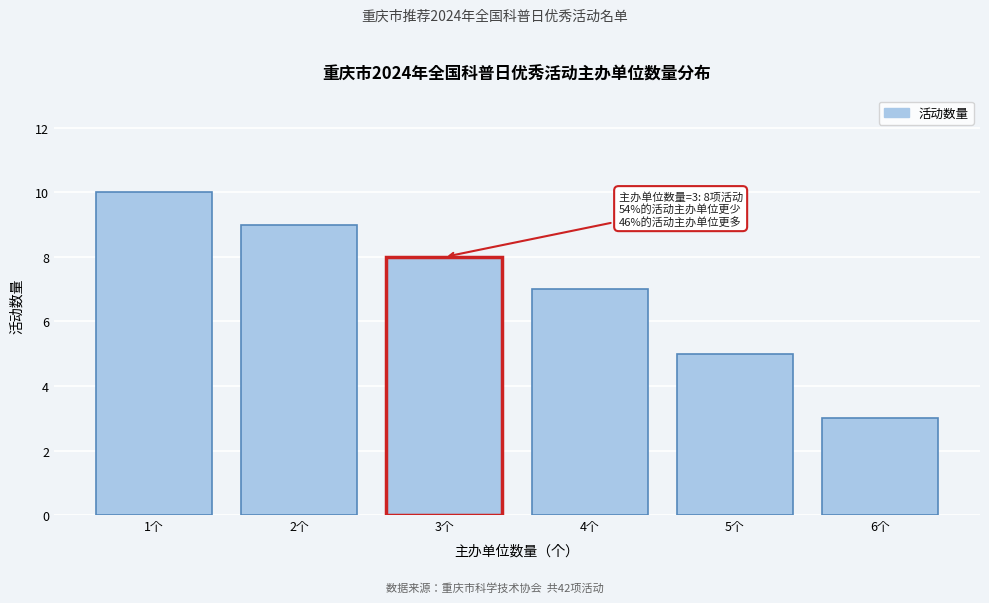

Over which range of the x-axis is the bar tallest?

0.5 to 1.5